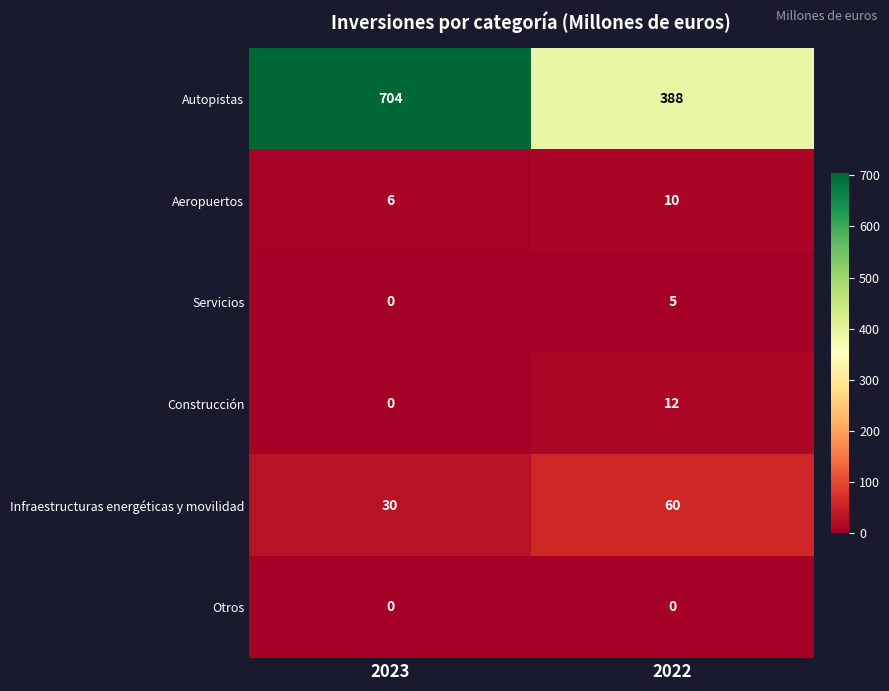

List the series in order of their peak value, highest first.

Autopistas, Infraestructuras energéticas y movilidad, Construcción, Aeropuertos, Servicios, Otros